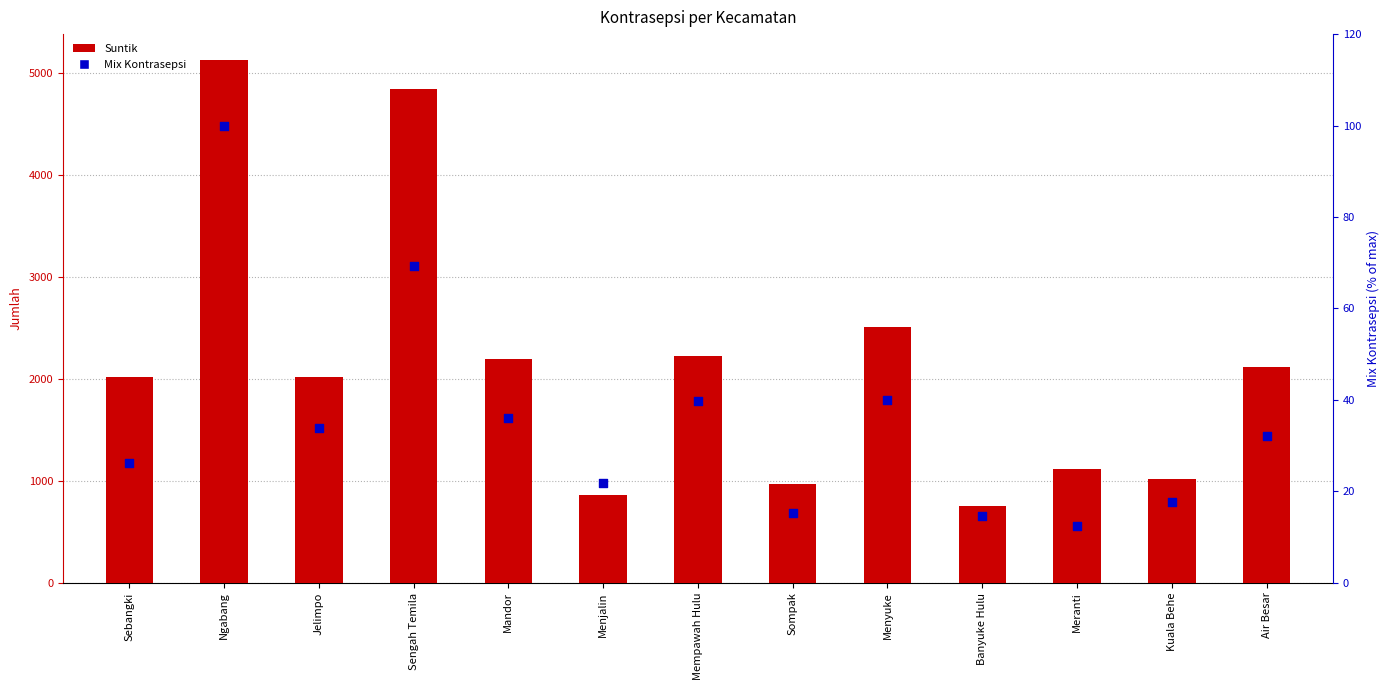

At how many categories does at least one series exceed 3919?

2